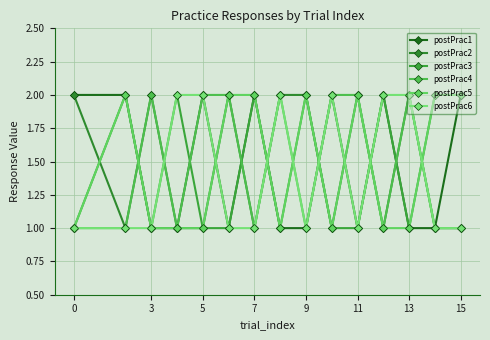

Count the number of categories in the chart.

15